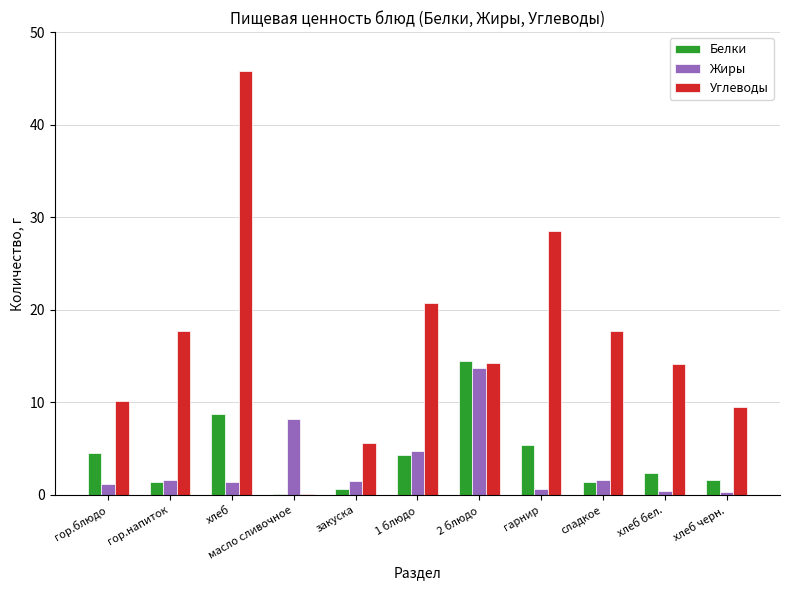

What is the sum of all Жиры values?

35.4